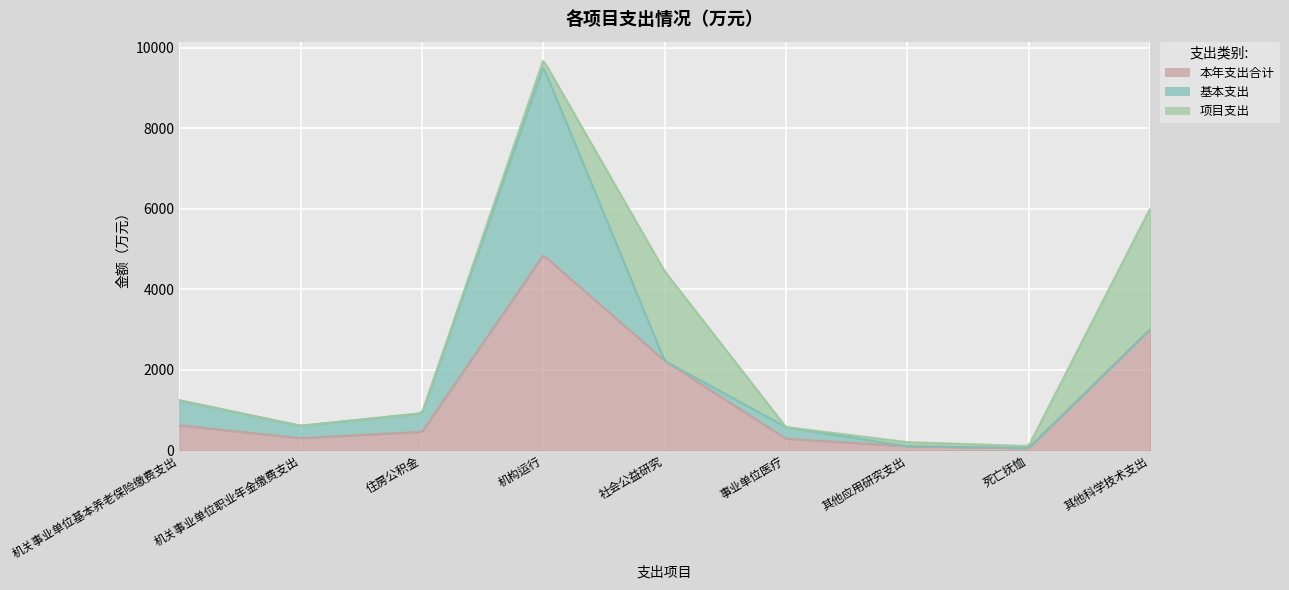

How many data points in 项目支出 are less than 52?

4